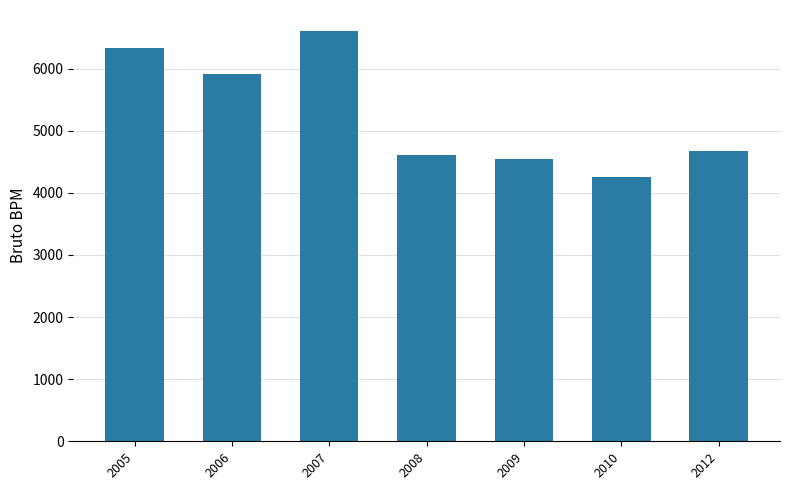

What is the difference between the maximum and minimum values?

2363